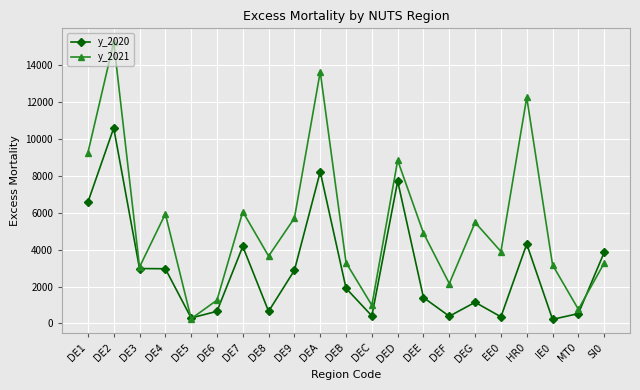

True or false: y_2021 has a value of 3055.0 at DE3.

True